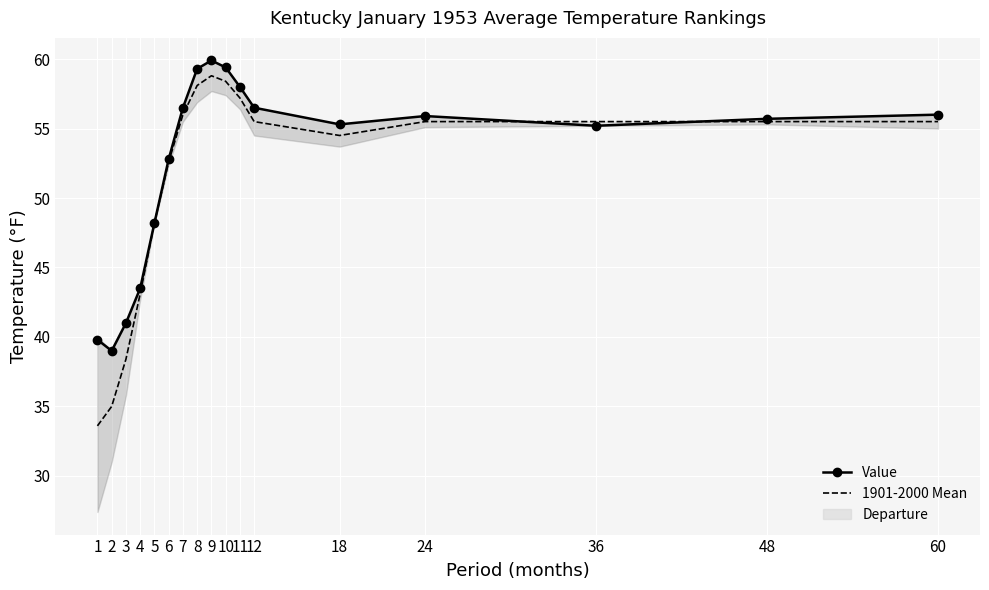

Rank the series by their average value, from lowest to highest.

1901-2000 Mean, Value